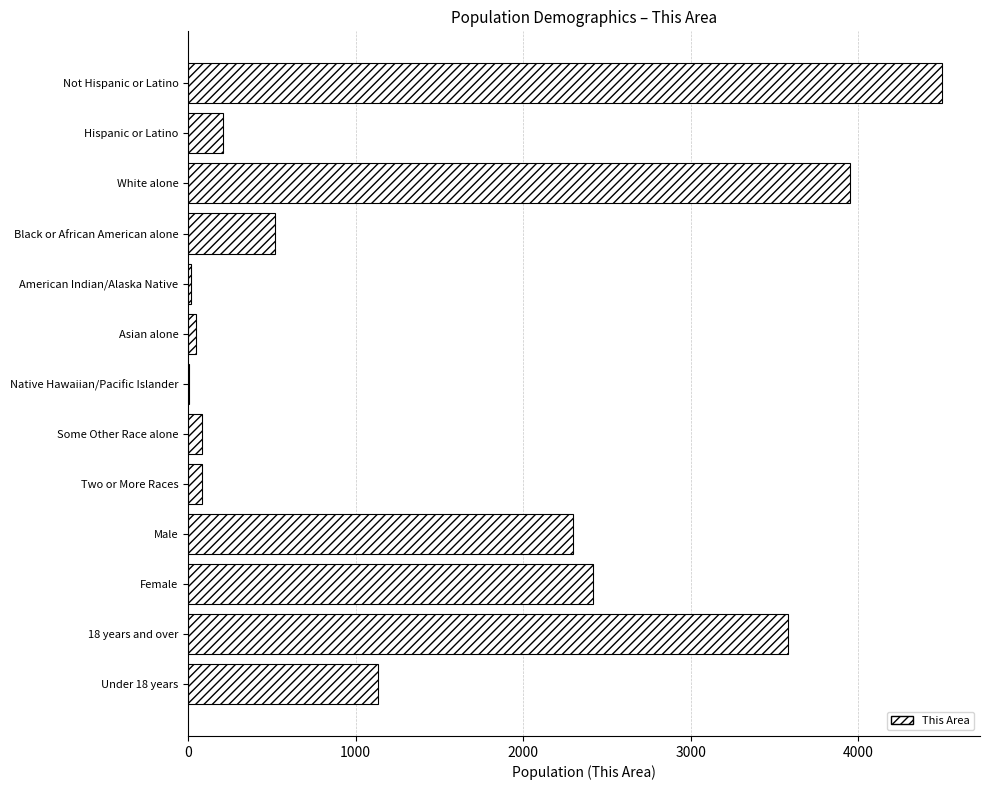

What is the change in value from Black or African American alone to 18 years and over?

+3057